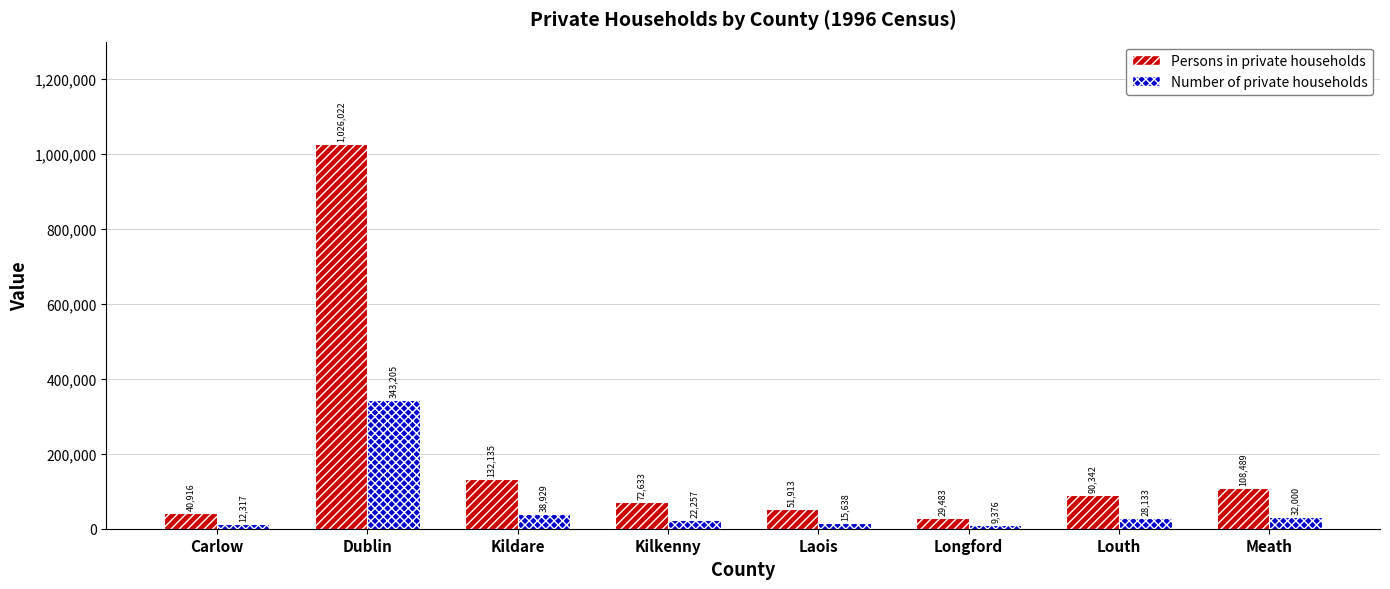

What is the label of the 2nd bar from the right?

Louth